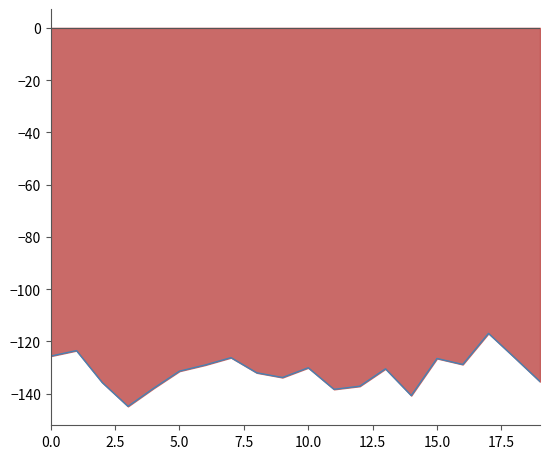

True or false: there are more than 0 points higher than both neighbors.

True